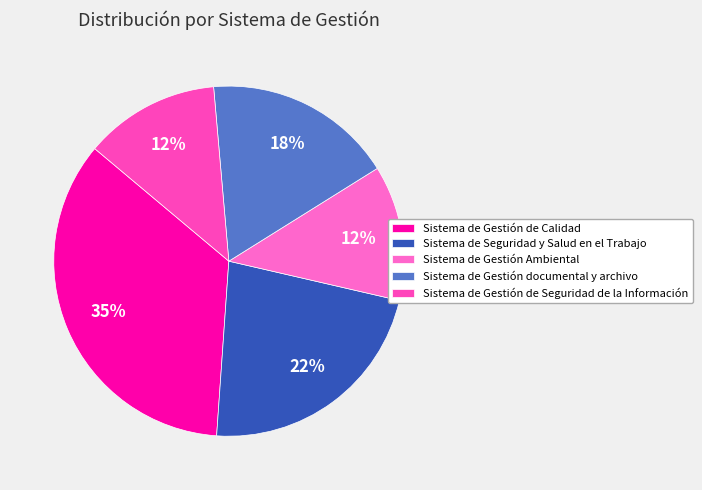

Between Sistema de Gestión documental y archivo and Sistema de Gestión de Seguridad de la Información, which is larger?

Sistema de Gestión documental y archivo